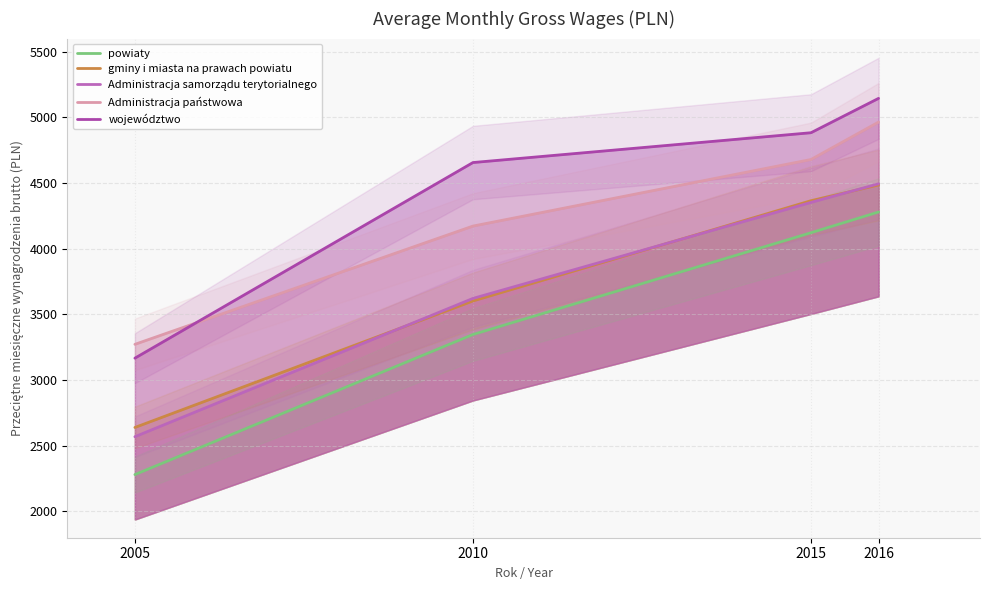

Reading left to right, transcribe all the data shown in this chart.

powiaty: 2280.7	3347.0	4121.9	4279.9
gminy i miasta na prawach powiatu: 2639.3	3602.4	4365.7	4485.5
Administracja samorządu terytorialnego: 2568.9	3621.7	4352.6	4494.6
Administracja państwowa: 3272.2	4172.5	4679.4	4964.4
województwo: 3166.9	4656.2	4883.2	5144.9